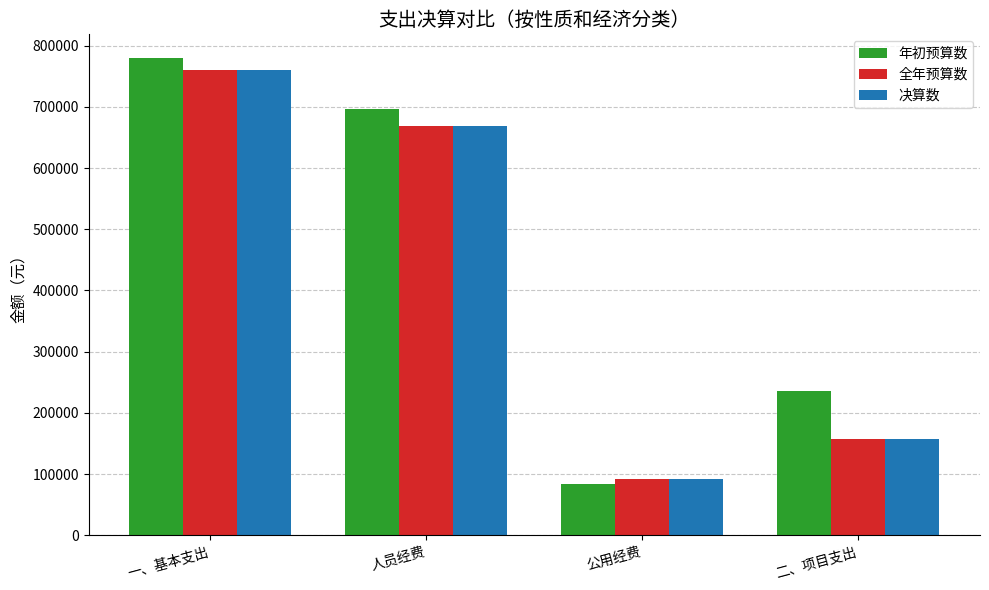

The value of 年初预算数 at 一、基本支出 is 779600.0. True or false?

True